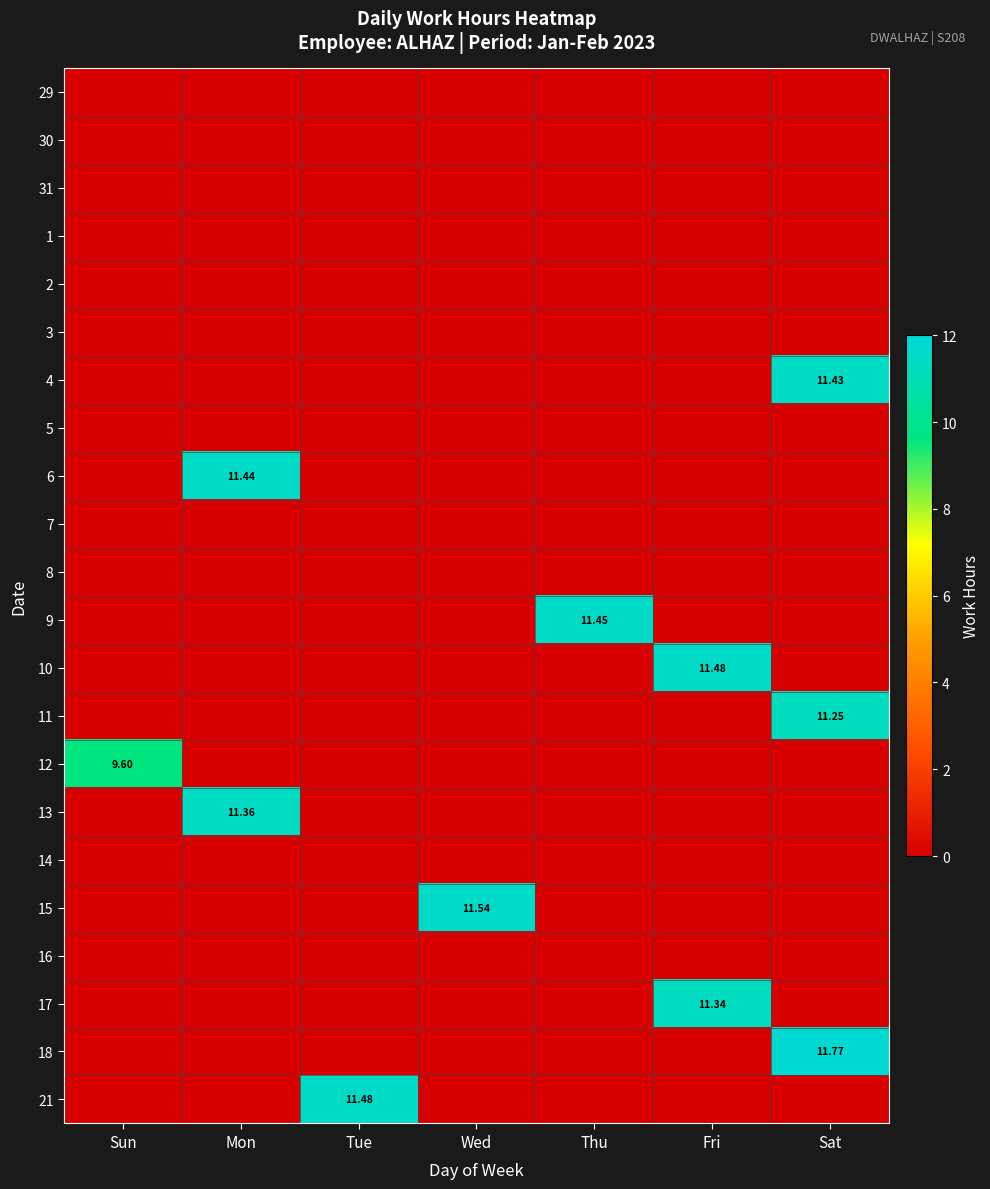

Which has a higher value, Tue or Sat?

Tue